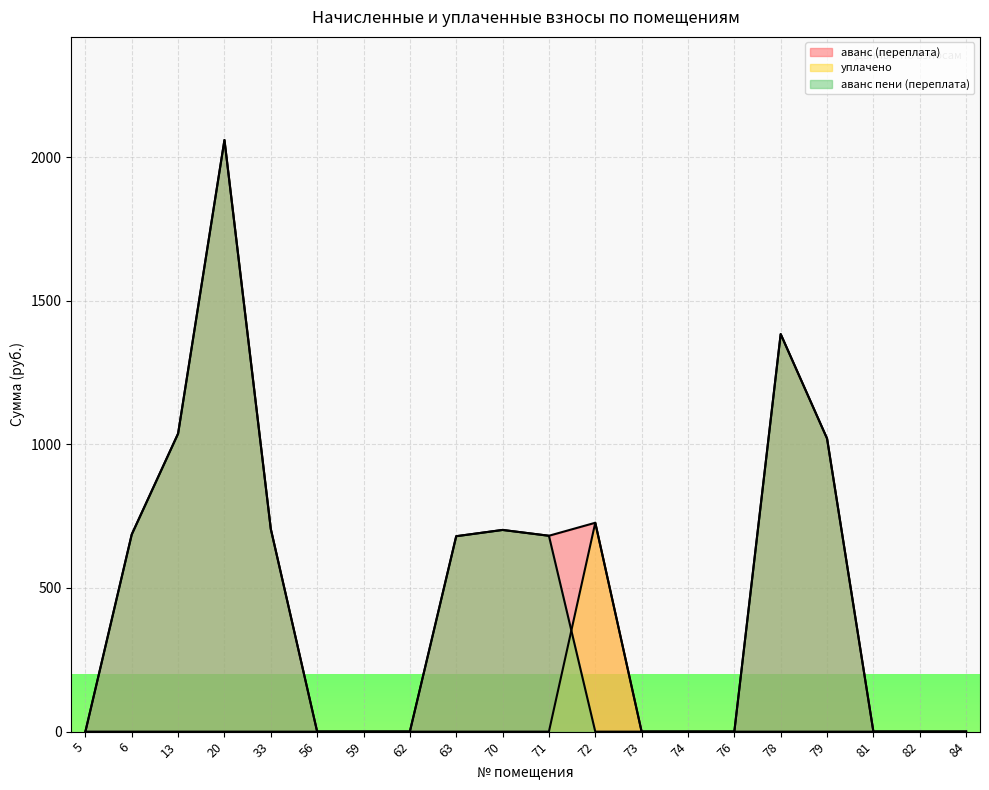

Which label corresponds to the smallest value in the chart?

5